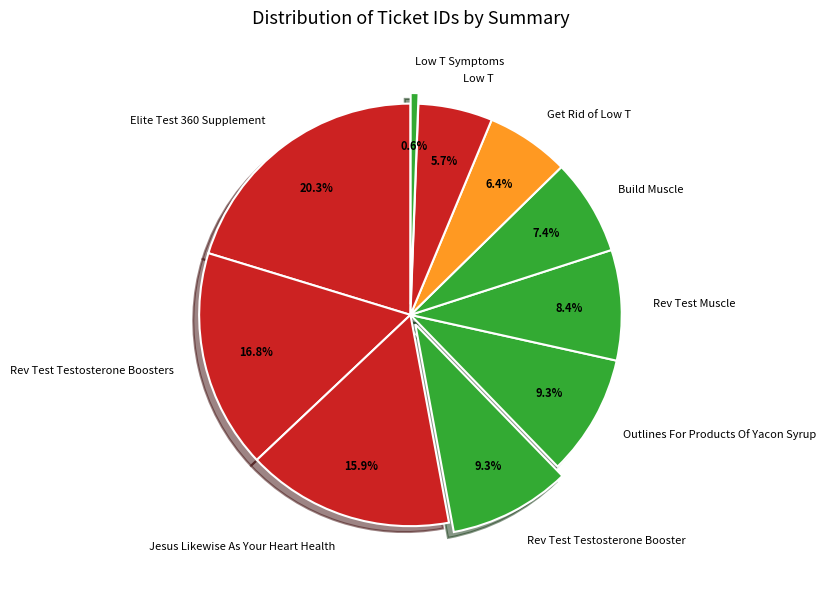

True or false: Rev Test Muscle accounts for 8% of the total.

True